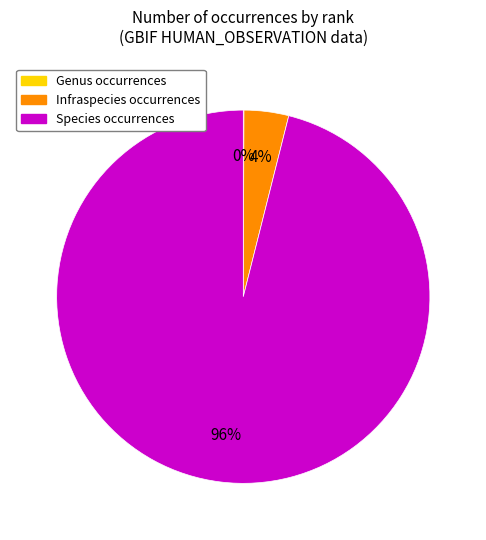

To the nearest percent, what is the average slice percentage?

33%